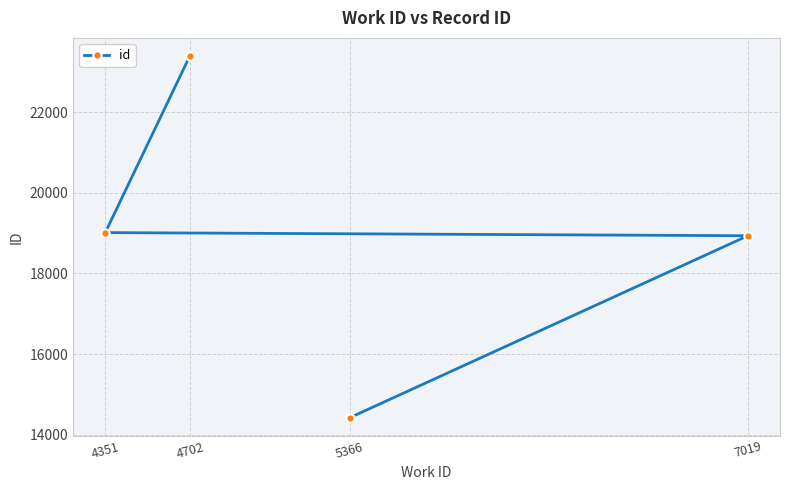

List the labels in order of value, smallest first.

5366, 7019, 4351, 4702